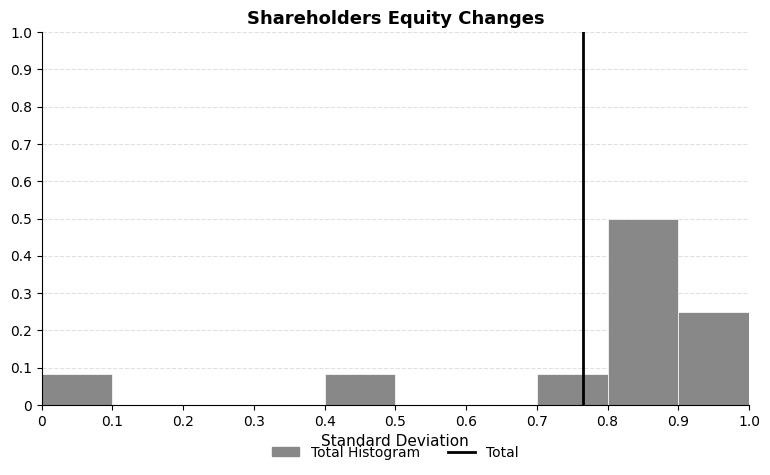

Which range on the x-axis has the tallest bar?

0.8 to 0.9